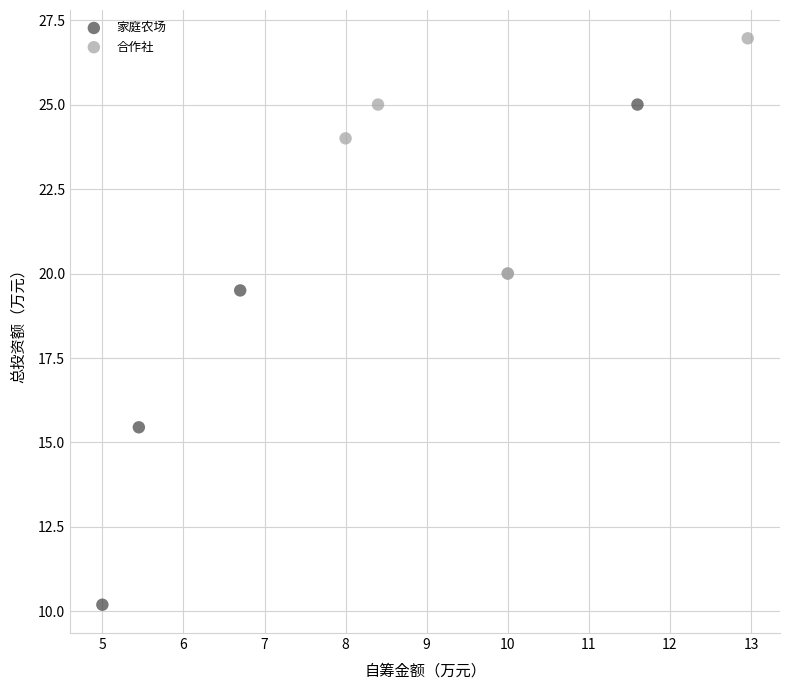

Which series reaches the maximum Y coordinate?

合作社